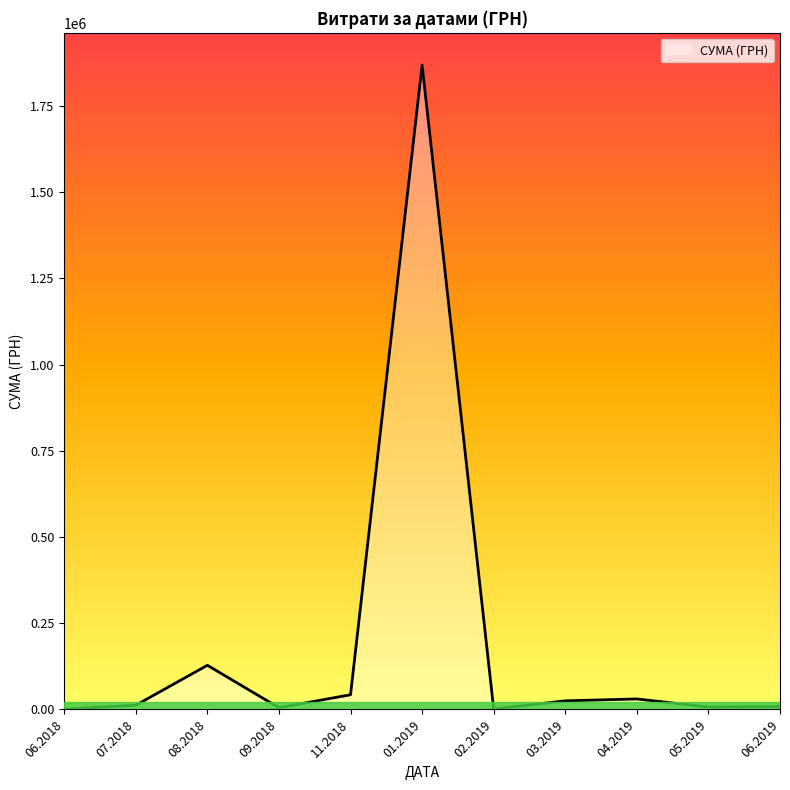

What is the difference between the maximum and minimum values?

1867579.0